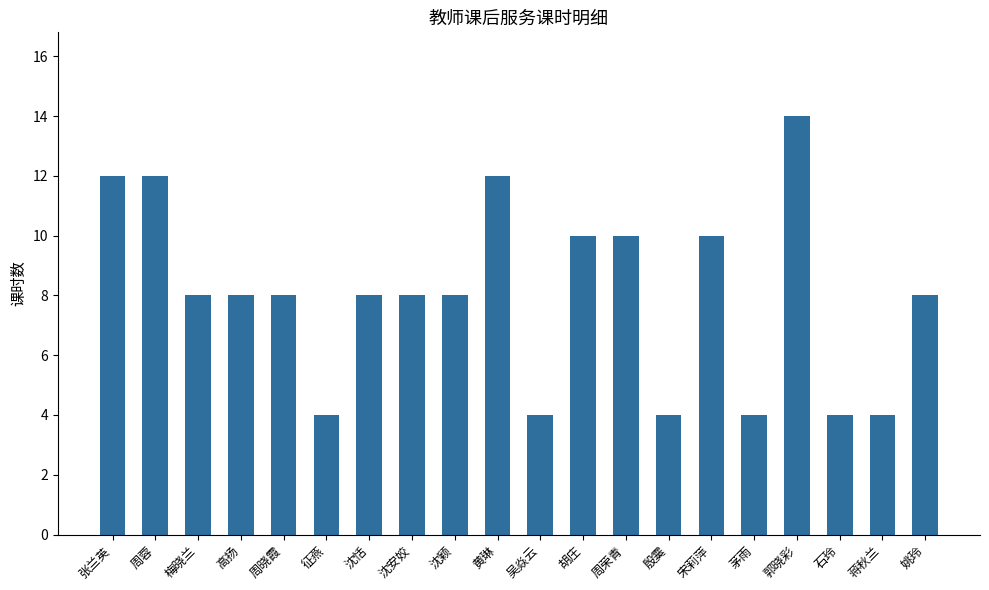

What position from the left is 沈恬?

7